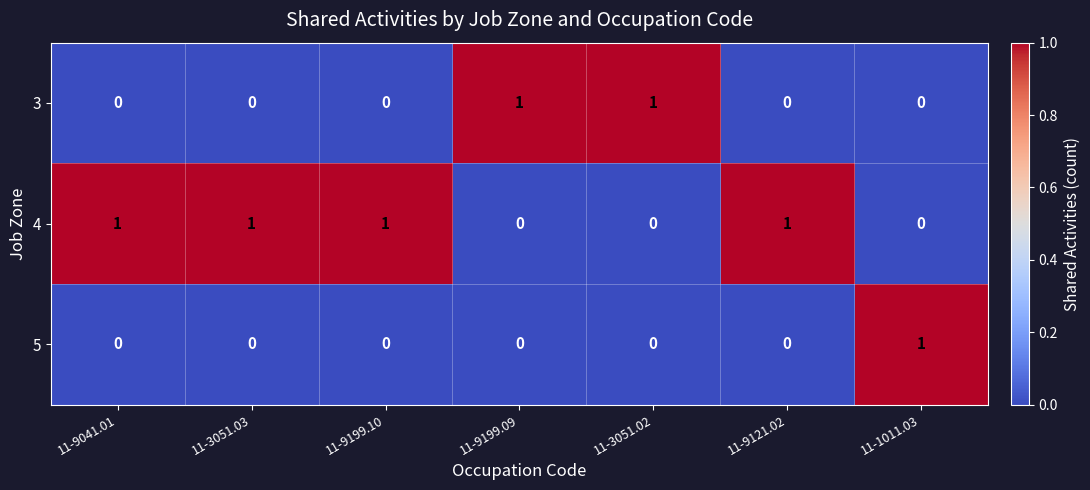

List the series in order of their overall mean, lowest first.

5, 3, 4